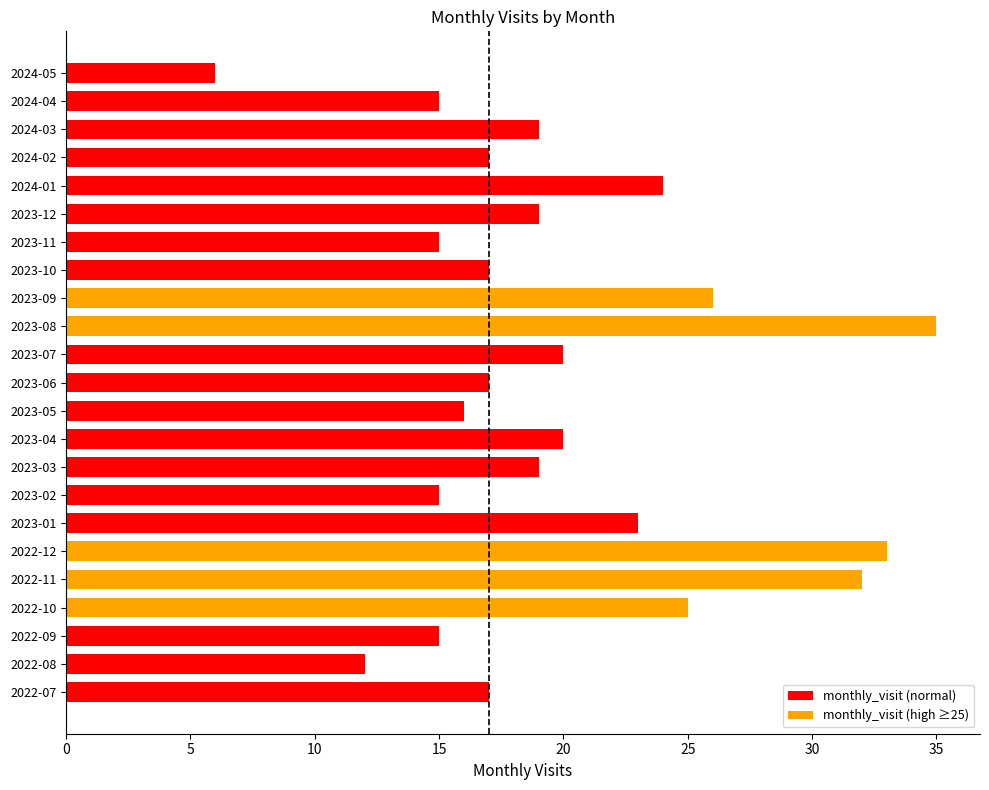

Which label corresponds to the smallest value in the chart?

2024-05